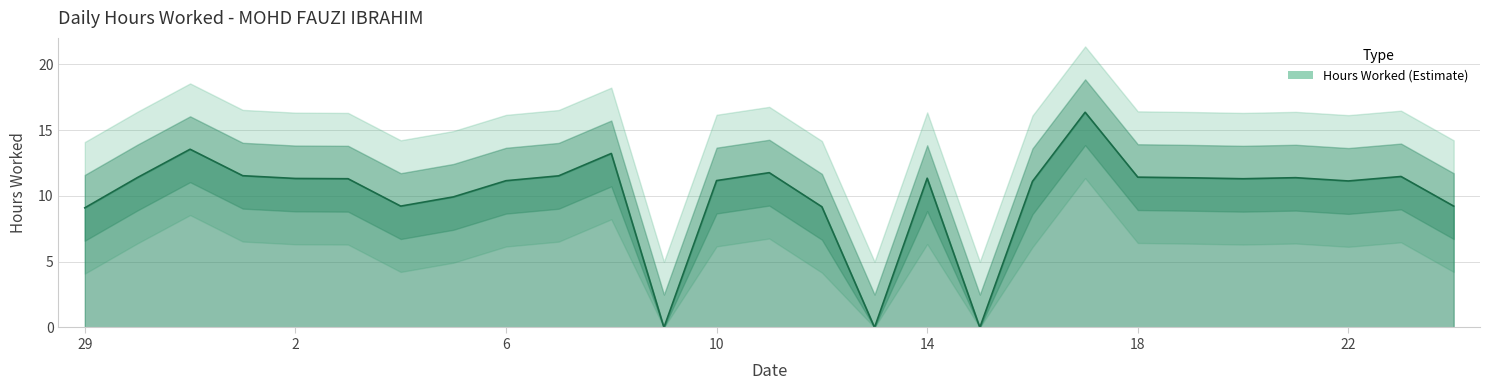

How many values exceed 11?

19